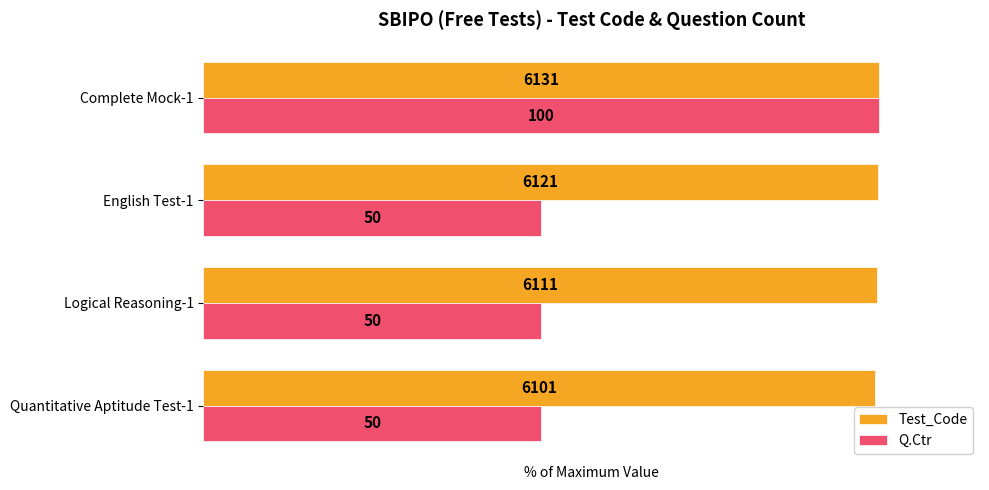

What is the minimum value shown in the chart?

50.0